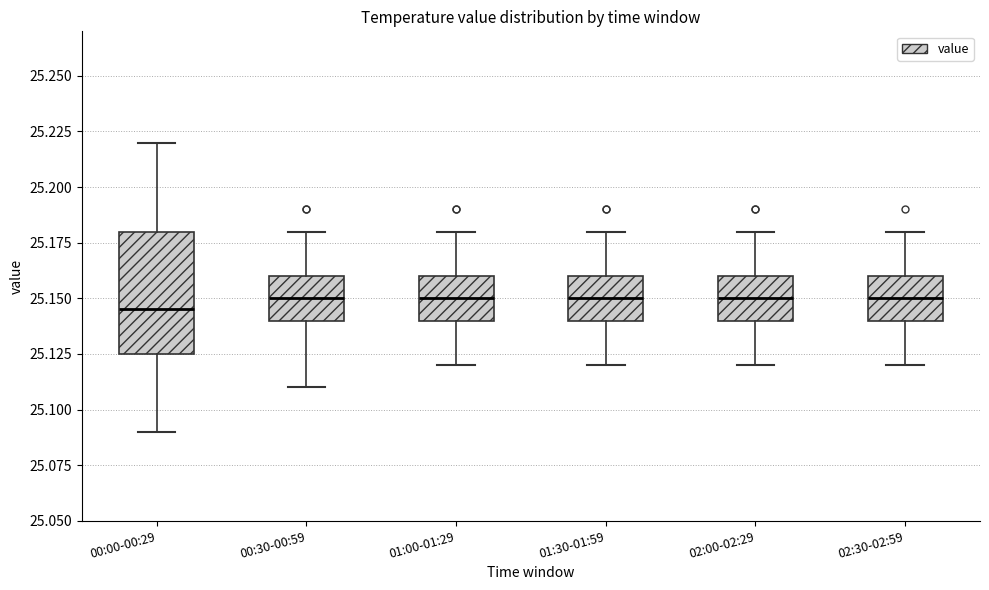

Where is the upper edge of the box for 01:00-01:29 on the y-axis? The values are not printed on the chart, so give them approximately, as read against the axis.

25.160